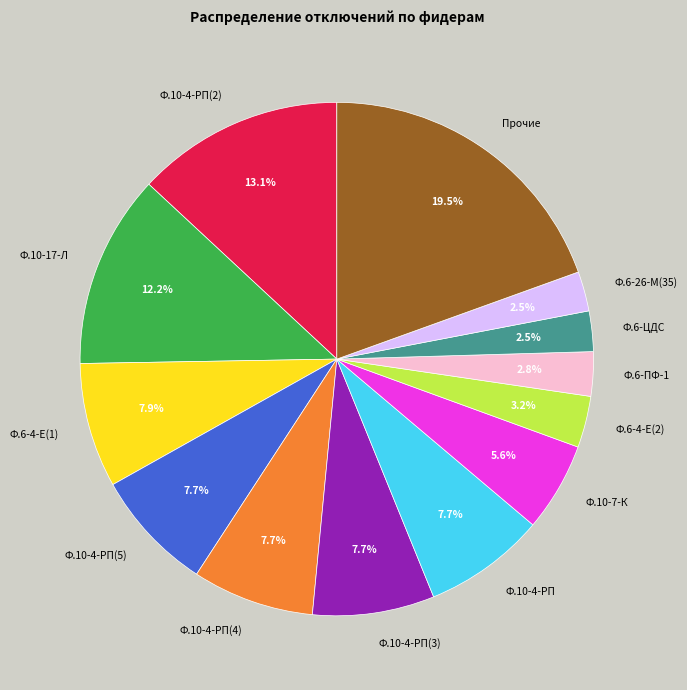

Count the number of slices in the pie.

13